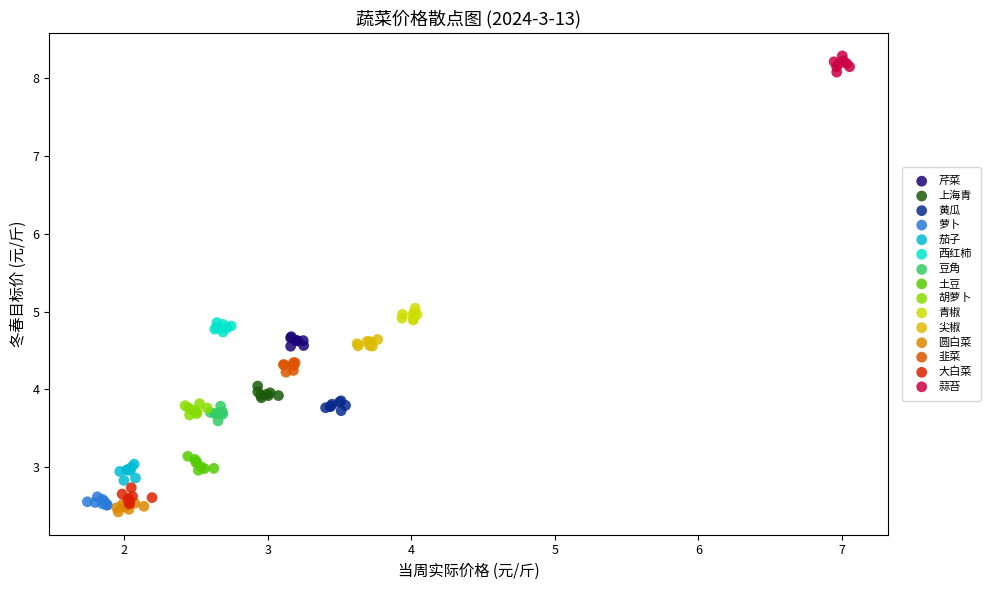

What are all the series names shown in the legend?

芹菜, 上海青, 黄瓜, 萝卜, 茄子, 西红柿, 豆角, 土豆, 胡萝卜, 青椒, 尖椒, 圆白菜, 韭菜, 大白菜, 蒜苔